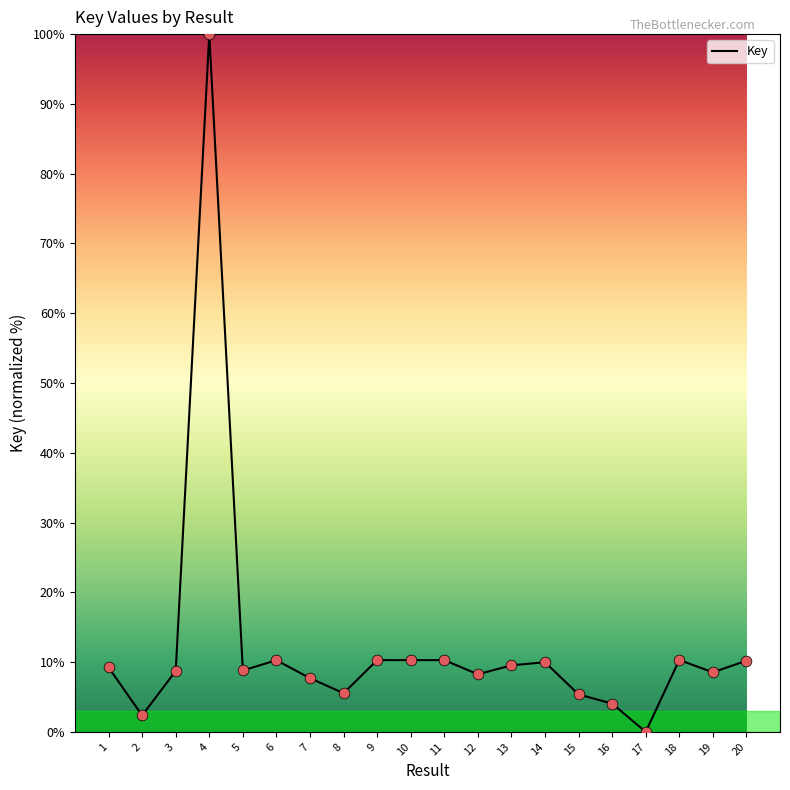

Approximately how many times larger is the value at 3 compared to 15?

1.6